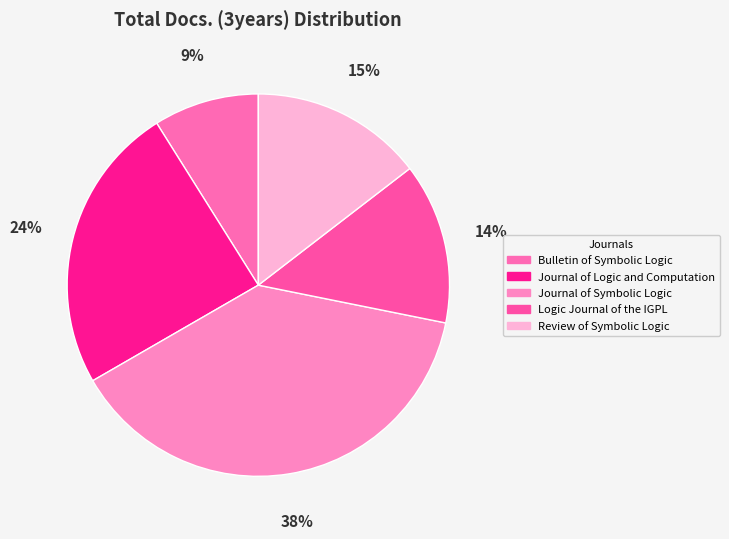

Rank the categories by value from lowest to highest.

Bulletin of Symbolic Logic, Logic Journal of the IGPL, Review of Symbolic Logic, Journal of Logic and Computation, Journal of Symbolic Logic